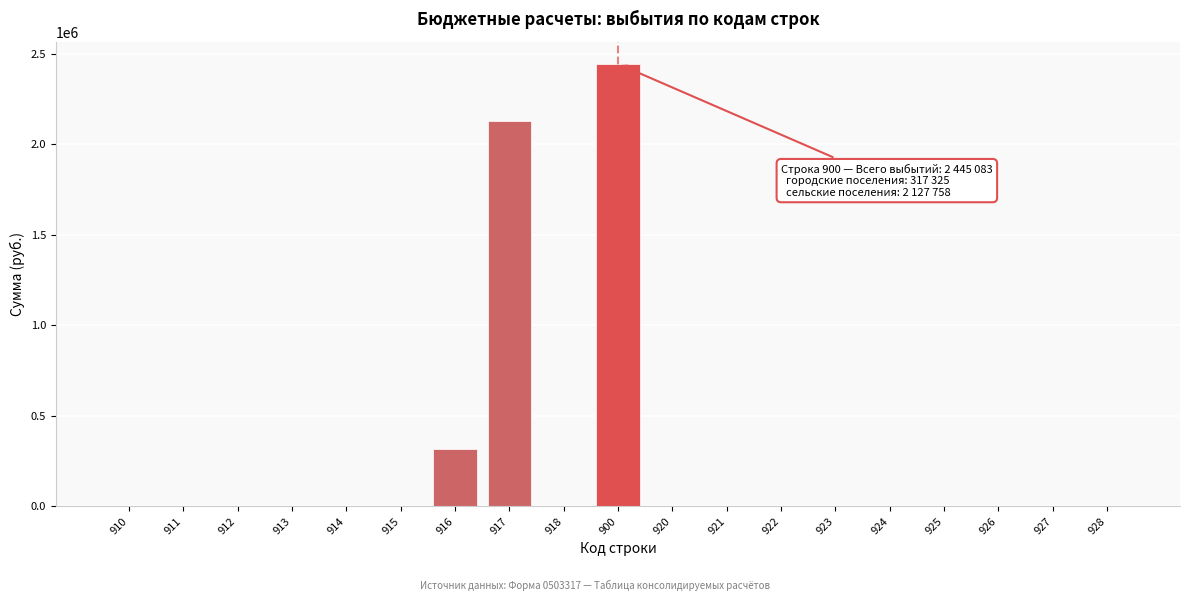

Reading left to right, extract all data points from this chart.

910=0	911=0	912=0	913=0	914=0	915=0	916=317325	917=2127758	918=0	900=2445083	920=0	921=0	922=0	923=0	924=0	925=0	926=0	927=0	928=0